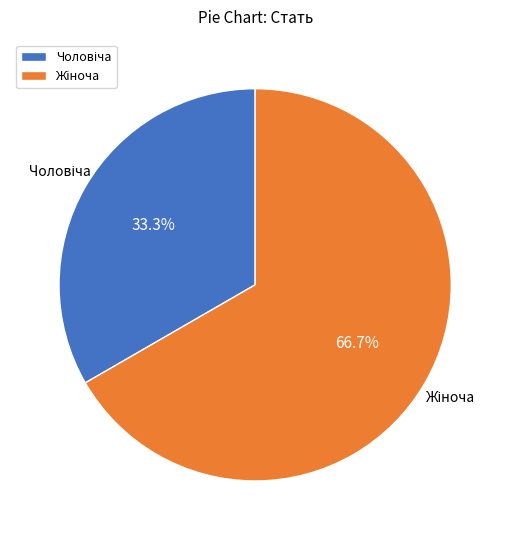

Is there a majority slice in this chart?

Yes